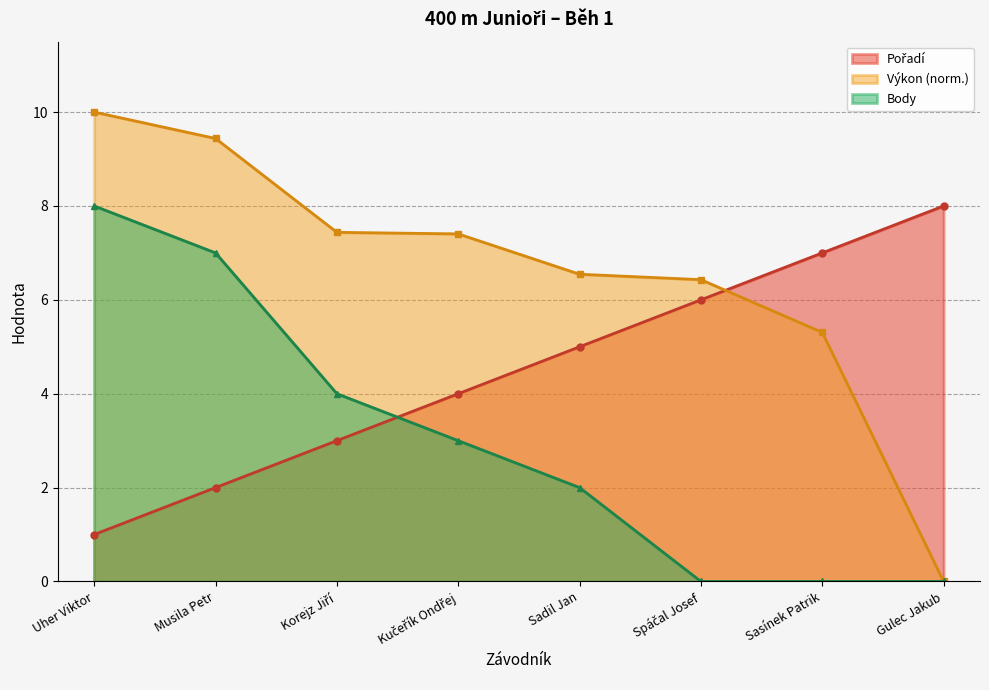

True or false: Pořadí has a value of 13.0 at Gulec Jakub.

False